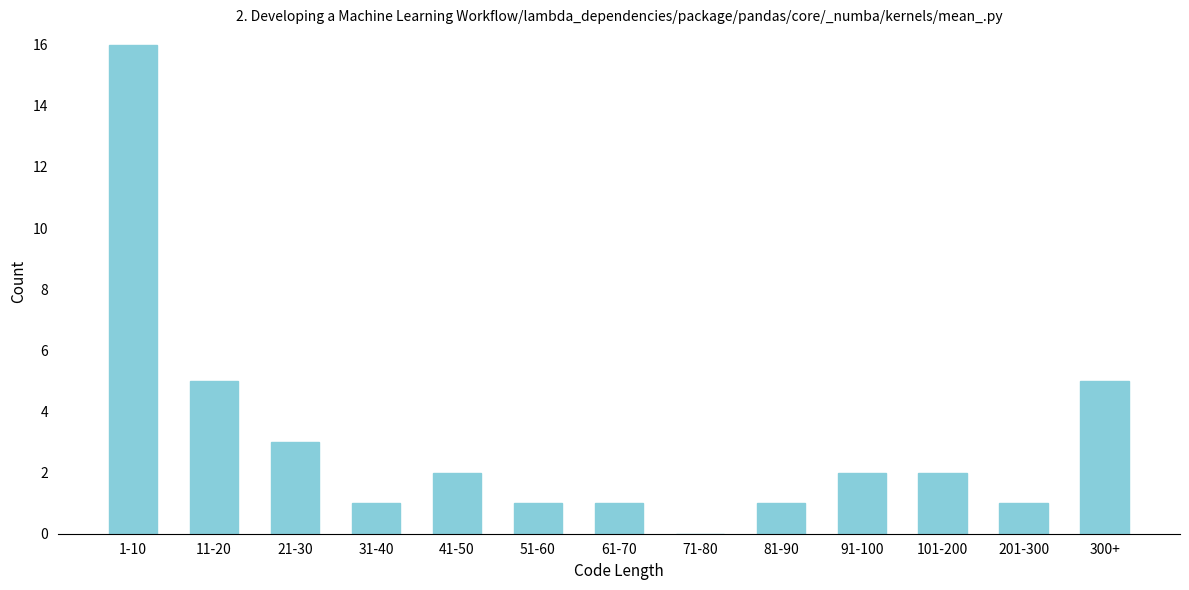

Reading right to left, extract all data points from this chart.

300+=5	201-300=1	101-200=2	91-100=2	81-90=1	71-80=0	61-70=1	51-60=1	41-50=2	31-40=1	21-30=3	11-20=5	1-10=16